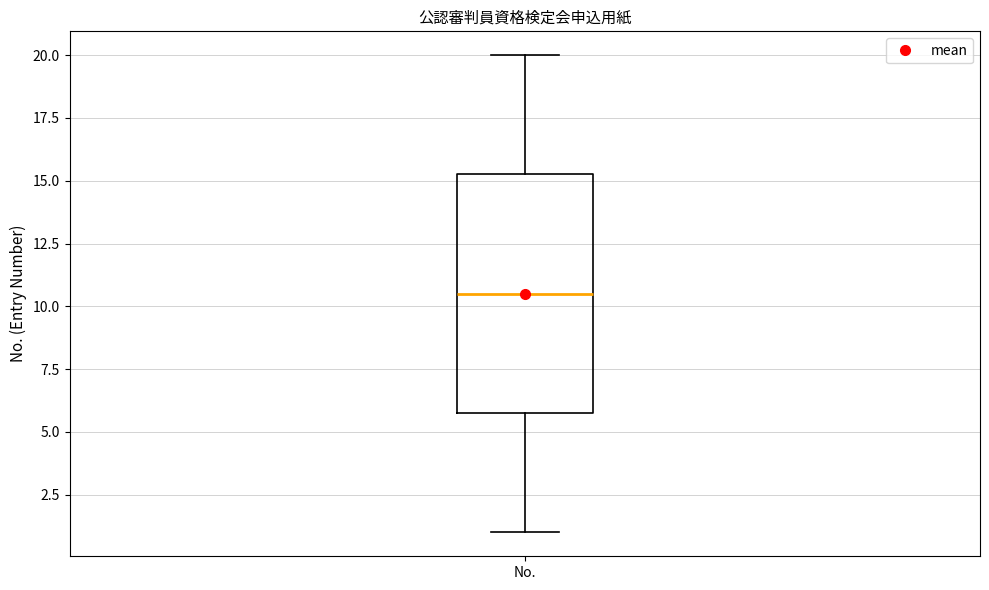

Transcribe this box plot: give where the median line is, the range the box spans, and where the two whiskers end, as read against the y-axis. The values are not printed on the chart, so give them approximately, as read against the axis.

median 10.5, box 6.0 to 15.5, whiskers 1.0 to 20.0